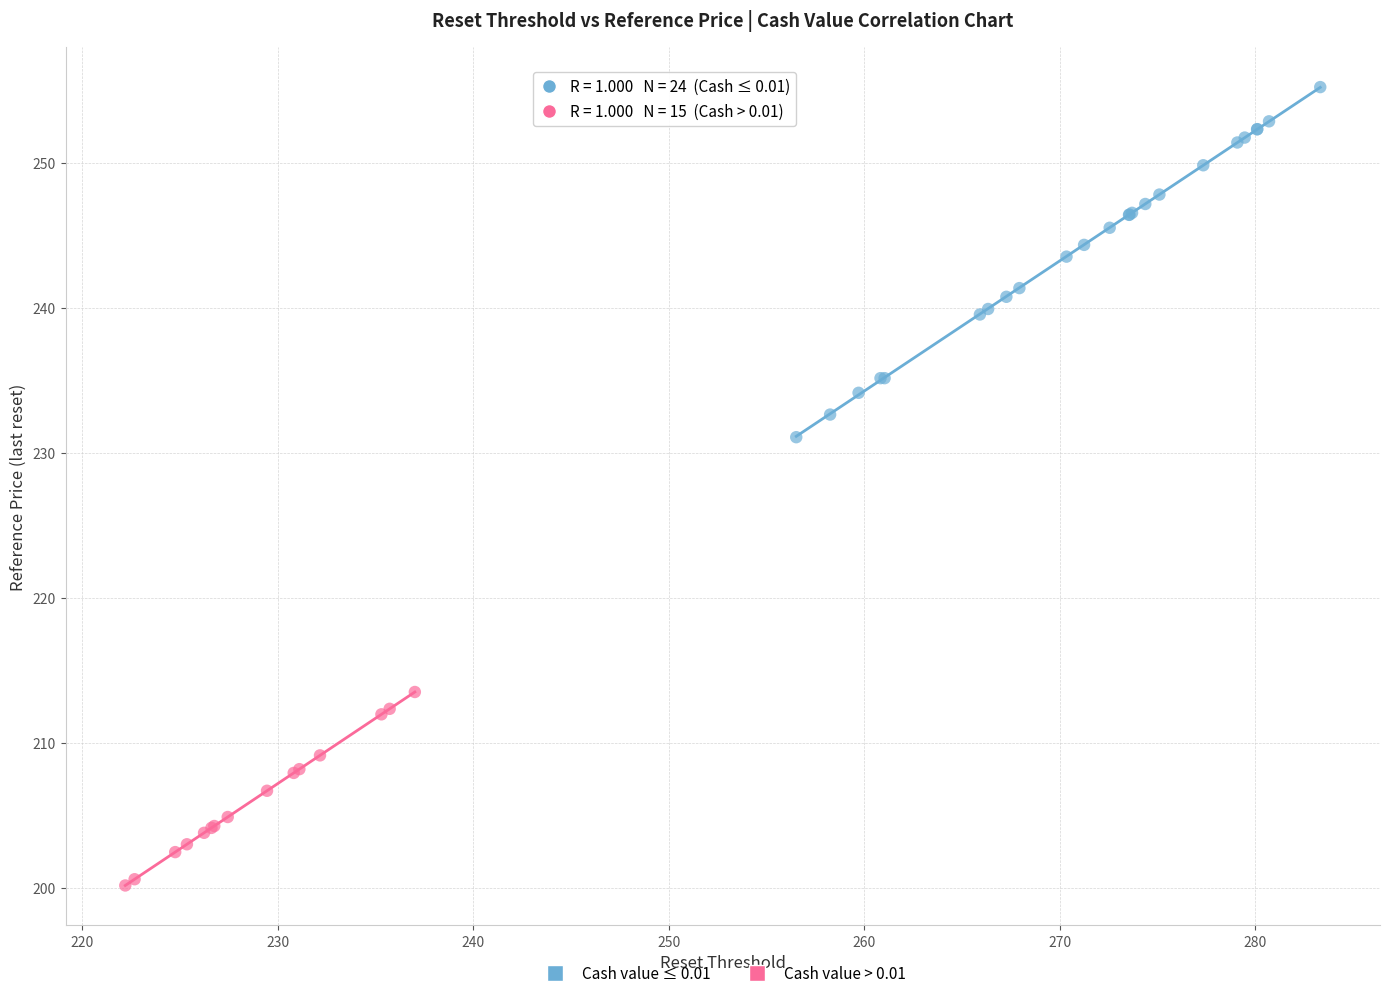

Which series contains the lowest Y value?

Cash value > 0.01